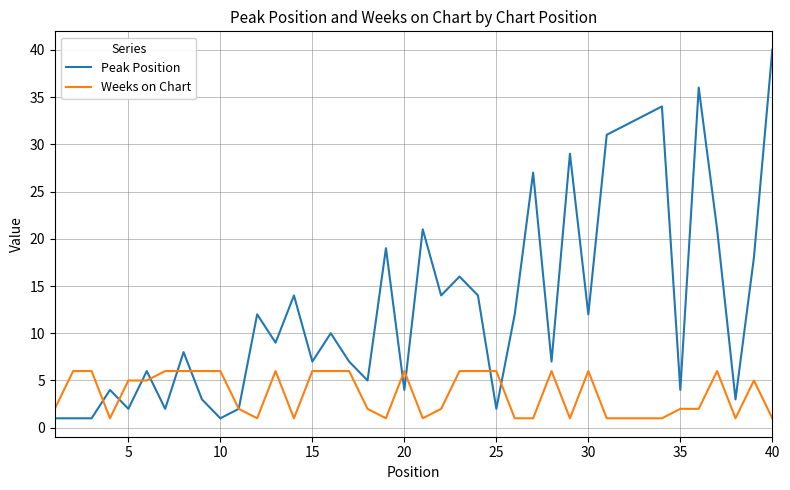

Which series has the widest spread of values?

Peak Position